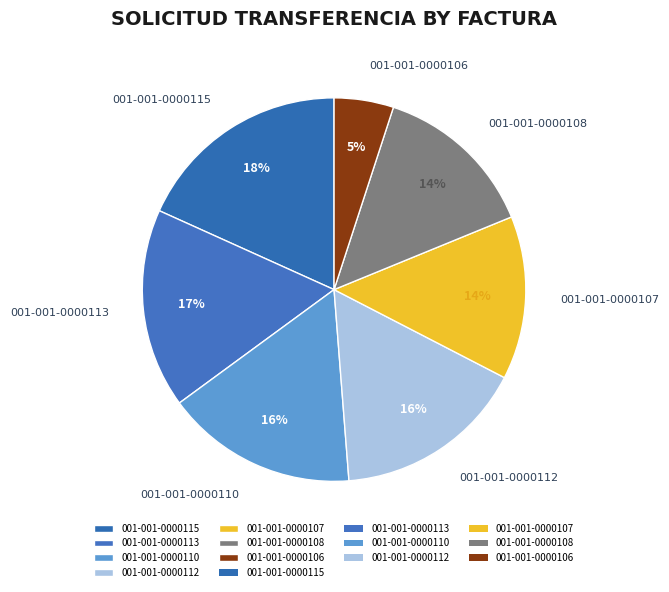

To the nearest percent, what percentage of the pie is 001-001-0000112?

16%